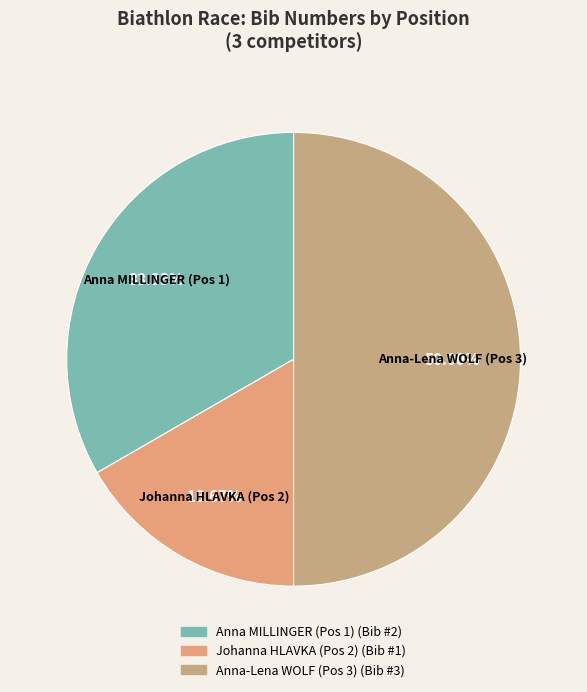

The Johanna HLAVKA (Pos 2) slice represents 7% of the pie. True or false?

False